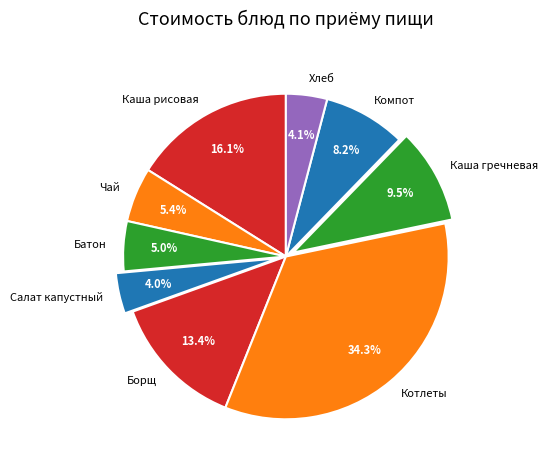

Combined, do Салат капустный and Хлеб account for over 50%?

No